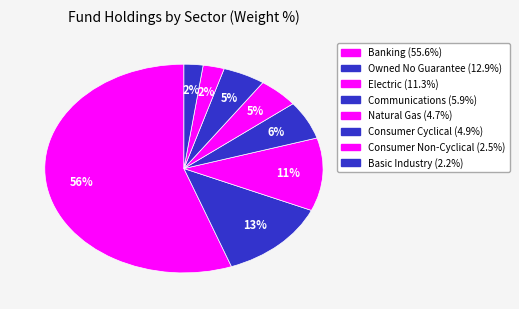

Count the number of slices in the pie.

8